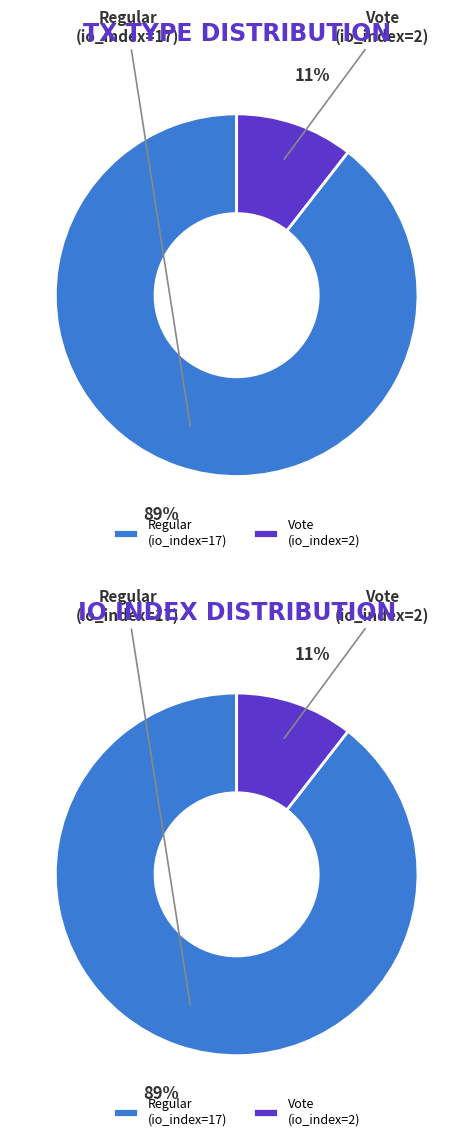

Rank the categories by values value from lowest to highest.

Vote (io_index=2), Regular (io_index=17)